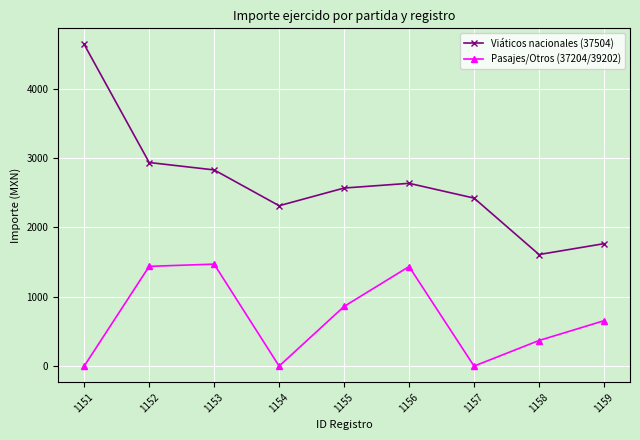

Which series has the widest spread of values?

Viáticos nacionales (37504)